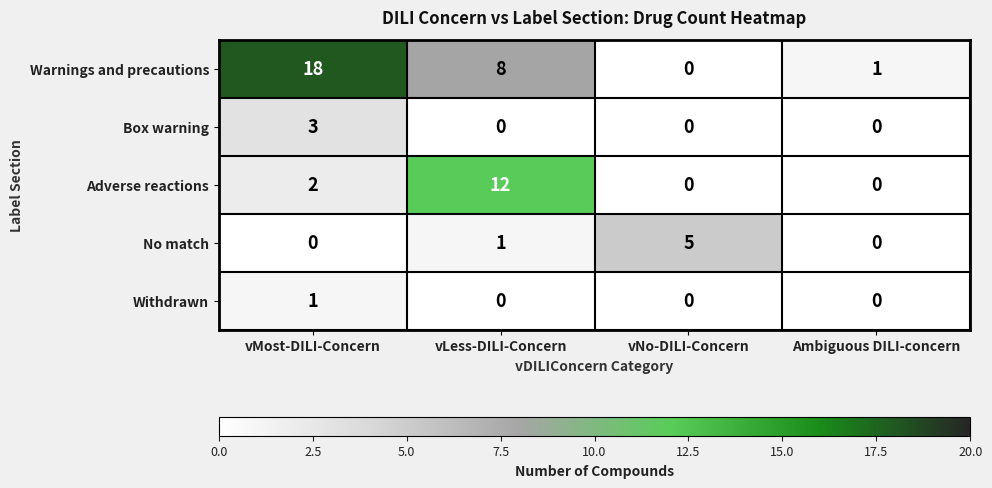

At which category does the chart reach its peak across all series?

vMost-DILI-Concern